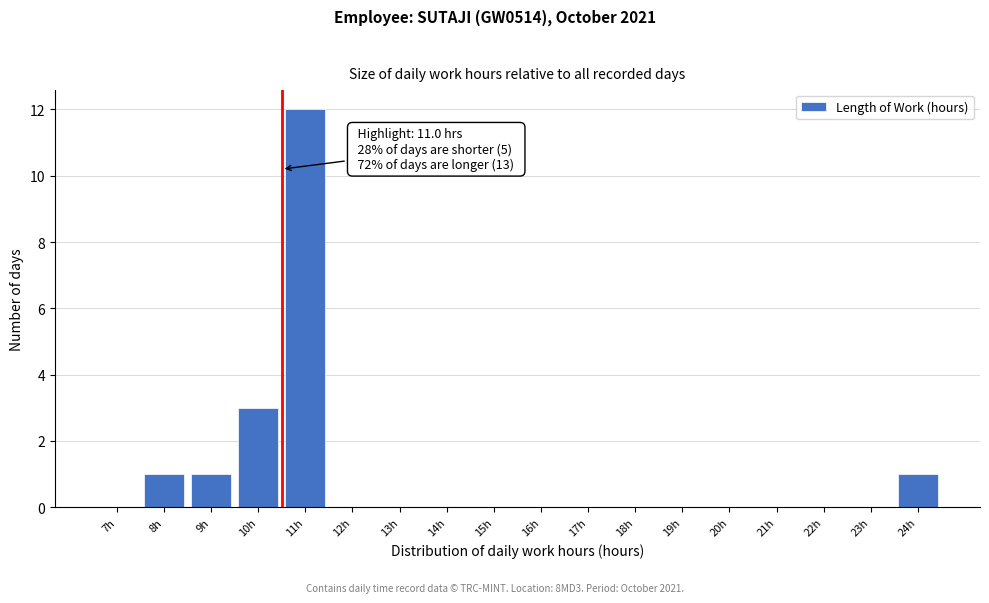

Reading left to right, transcribe all the data shown in this chart.

7h=0	8h=1	9h=1	10h=3	11h=12	12h=0	13h=0	14h=0	15h=0	16h=0	17h=0	18h=0	19h=0	20h=0	21h=0	22h=0	23h=0	24h=1